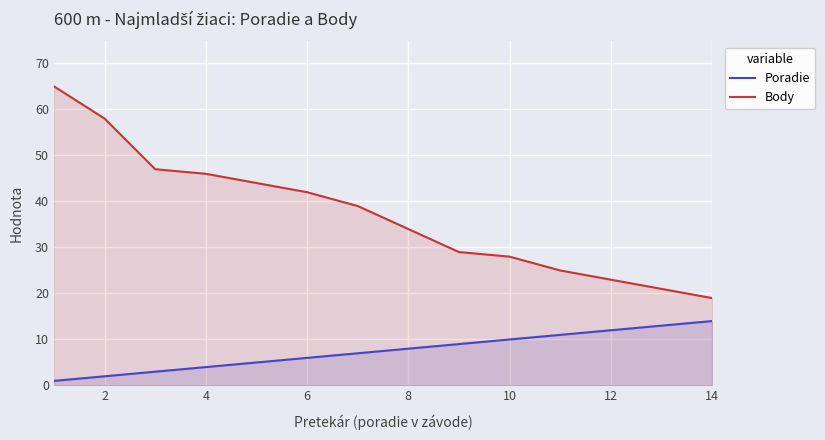

How many data points in Poradie are above 8?

6